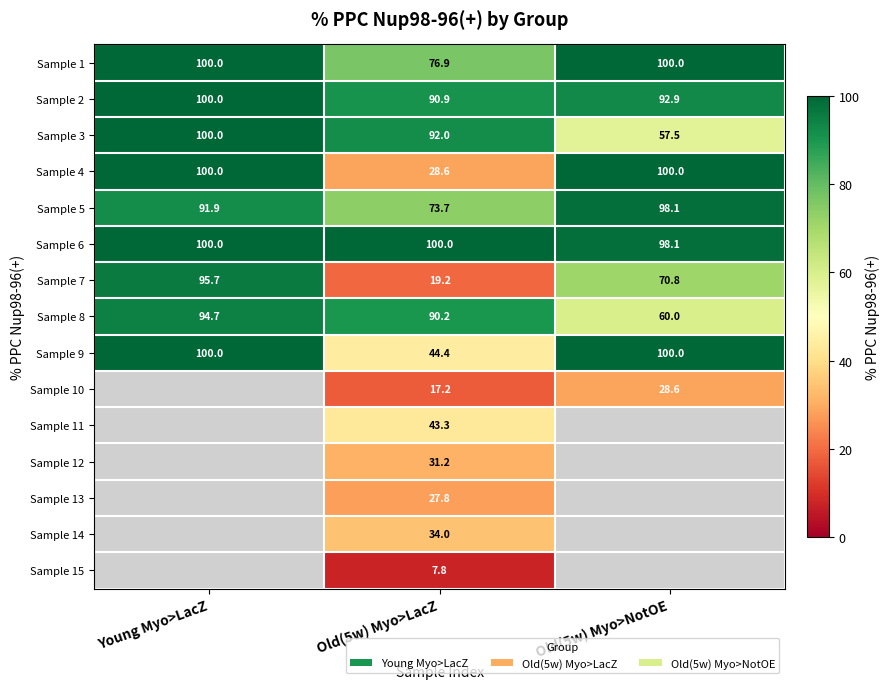

The Sample 6 series shows 100.0 at Old(5w) Myo>LacZ. True or false?

True